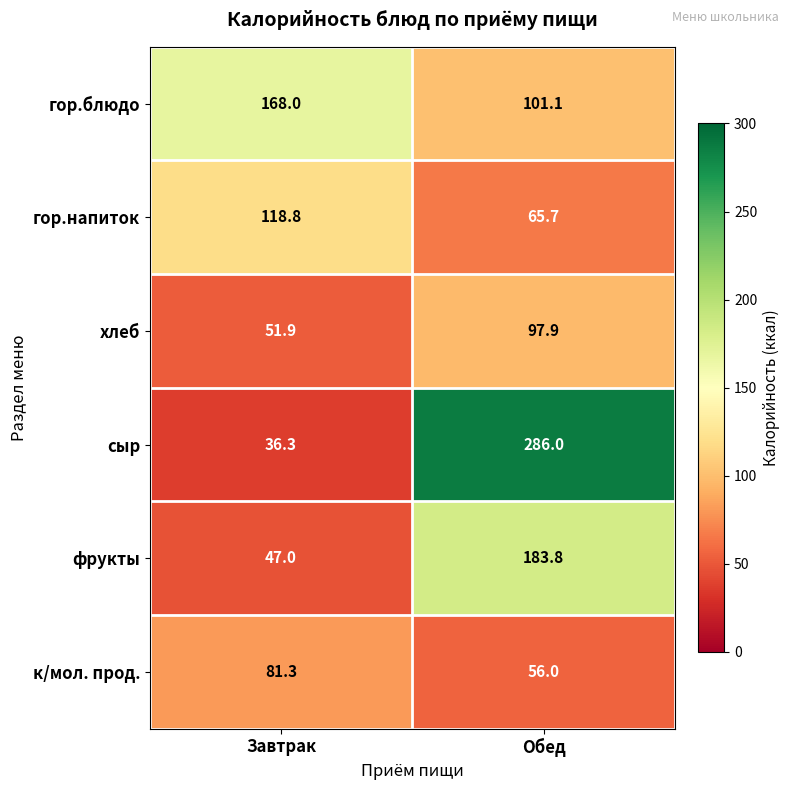

How many distinct data groups are displayed?

6